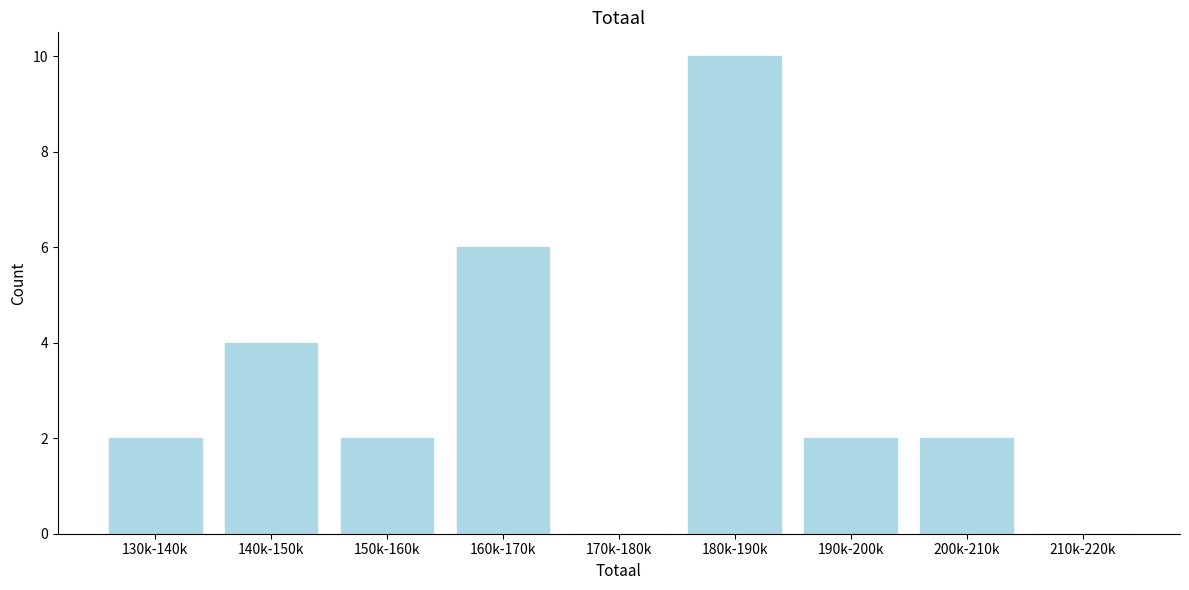

Reading left to right, what are all the values shown in this chart?

130k-140k=2	140k-150k=4	150k-160k=2	160k-170k=6	170k-180k=0	180k-190k=10	190k-200k=2	200k-210k=2	210k-220k=0